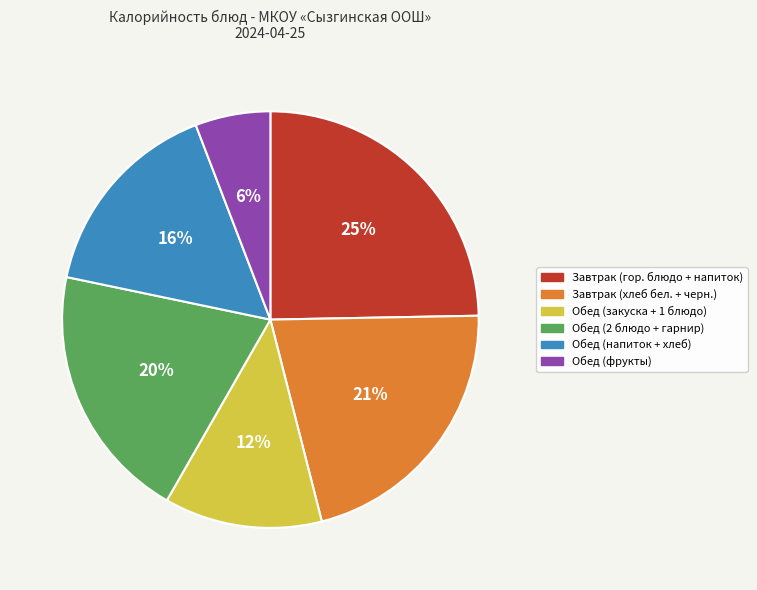

To the nearest percent, what is the difference between the largest and smallest slice percentages?

19%